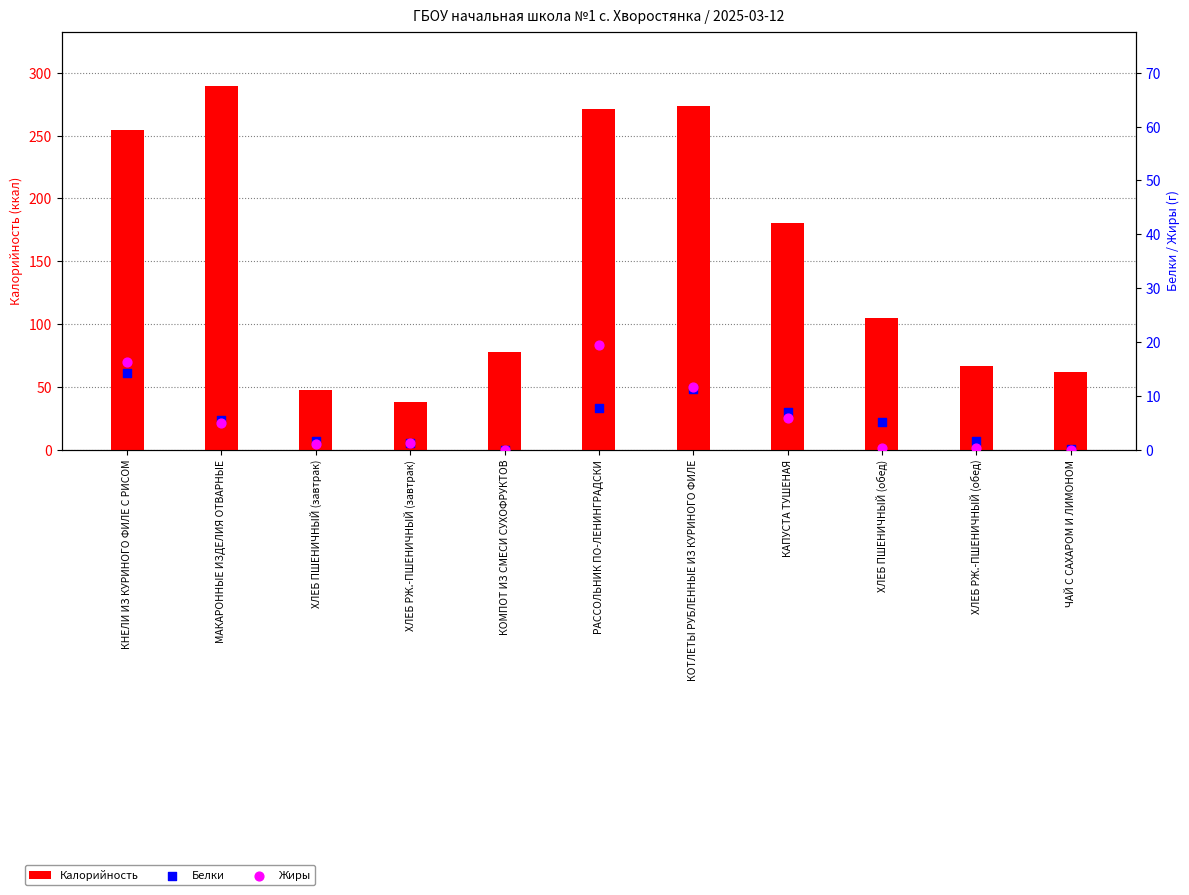

What is the total value across all series at ЧАЙ С САХАРОМ И ЛИМОНОМ?

61.7